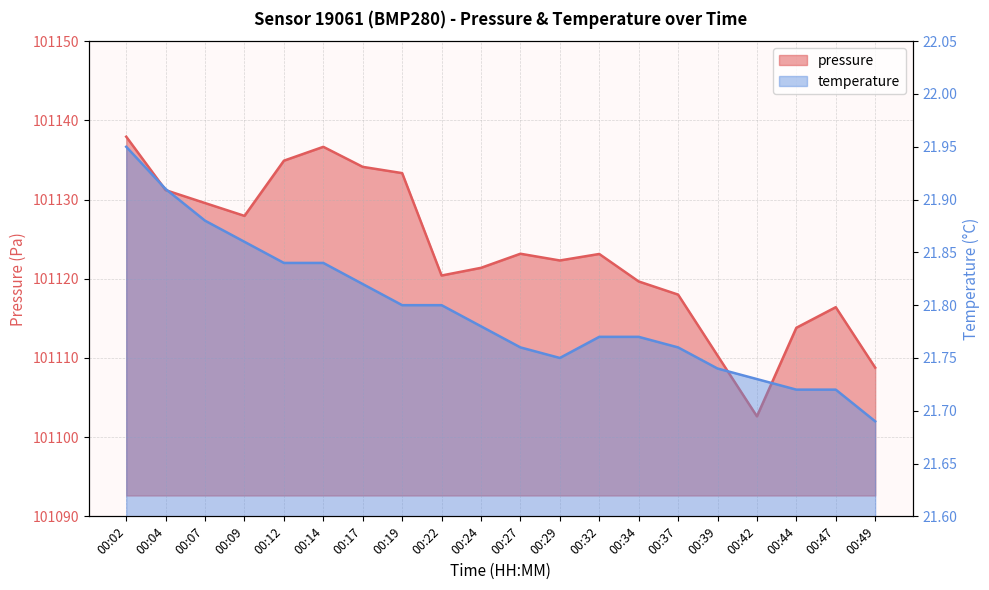

What is the value of the temperature point at the 6th from the left?

21.8